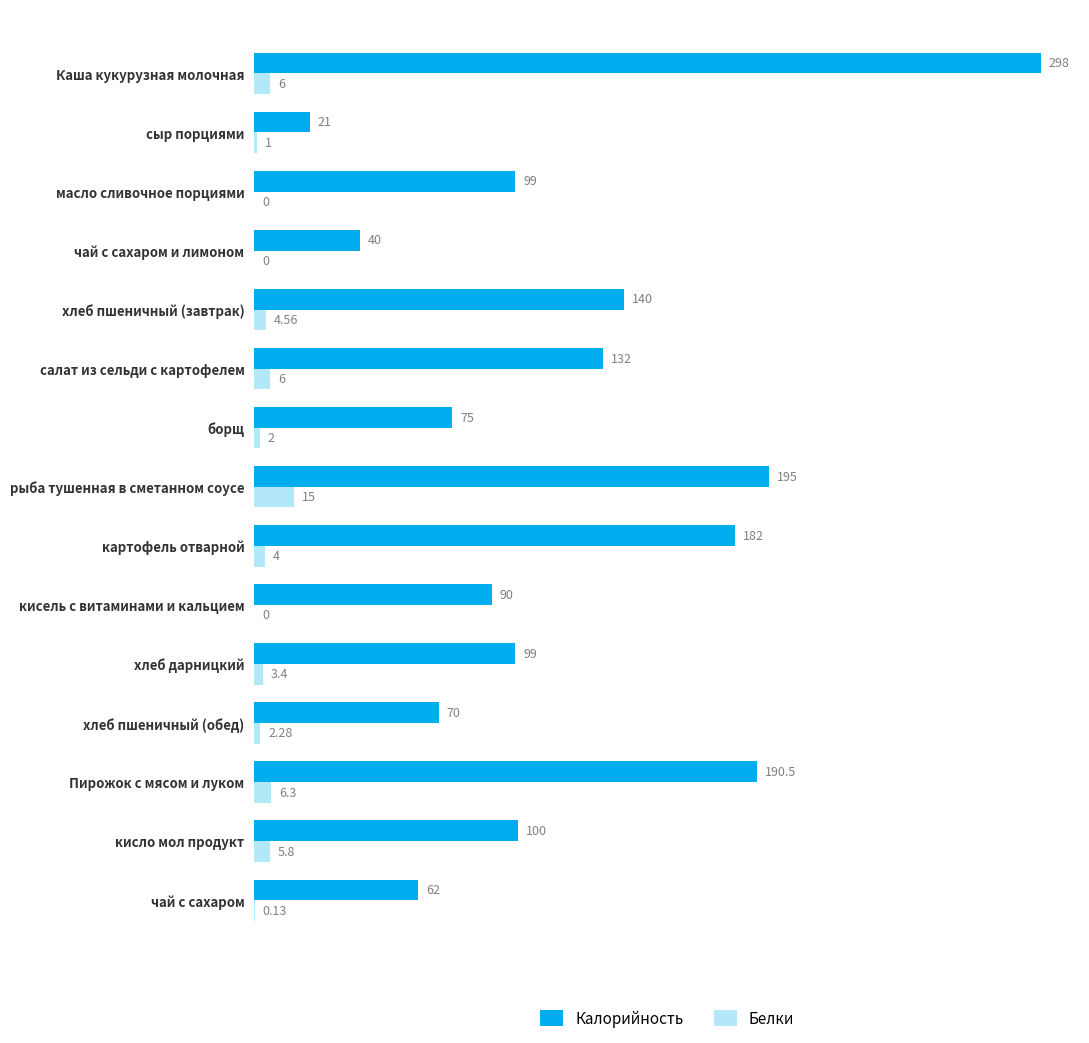

Which series changed the most between рыба тушенная в сметанном соусе and Пирожок с мясом и луком?

Белки